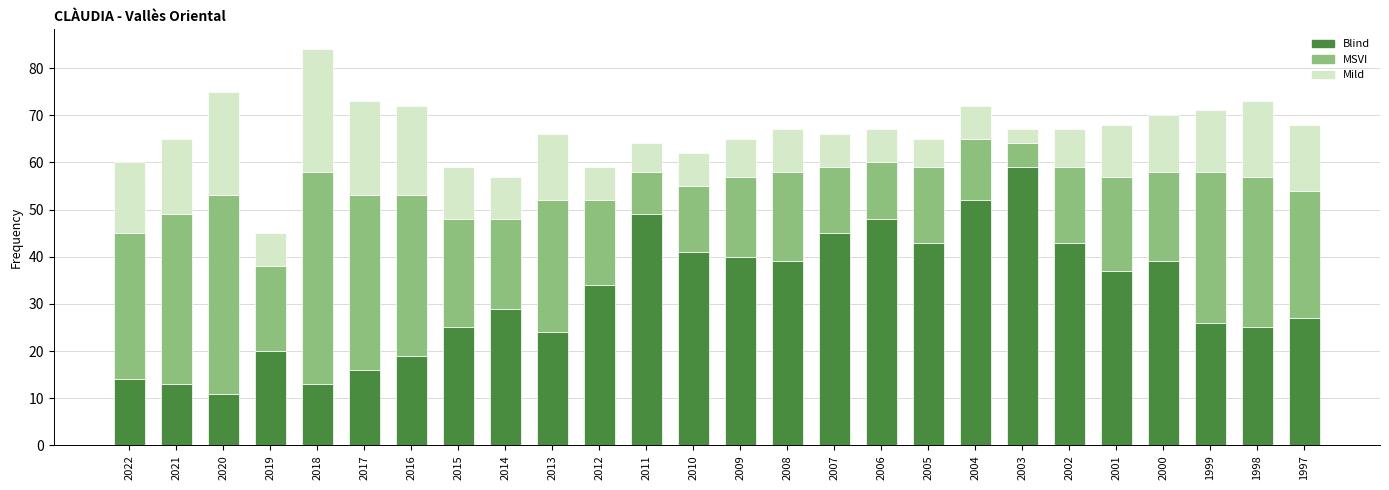

What is the highest value of the Blind series?

59